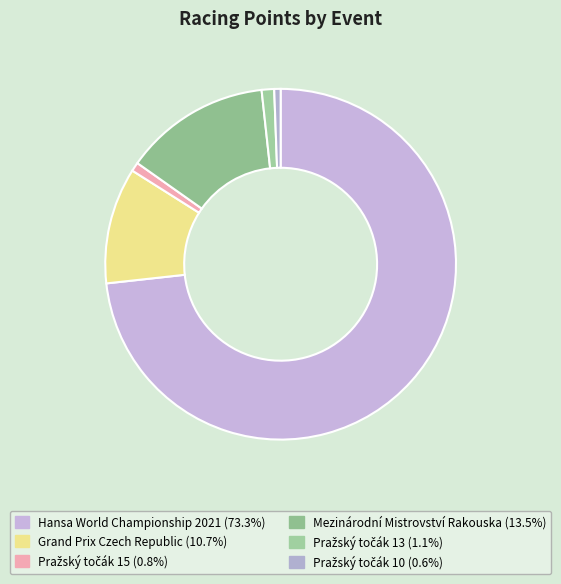

Between Hansa World Championship 2021 and Mezinárodní Mistrovství Rakouska, which is larger?

Hansa World Championship 2021